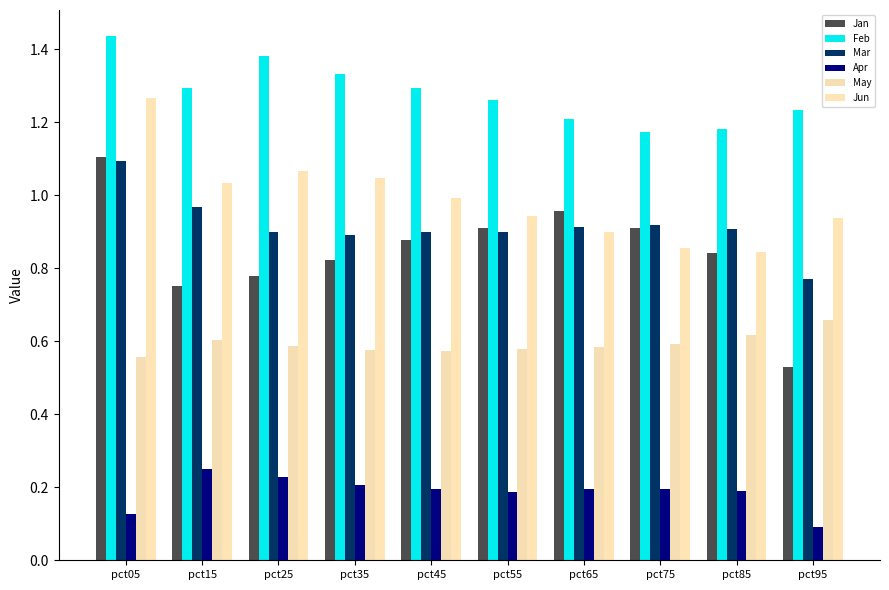

What is the value of the Feb bar at the 2nd from the left?

1.3